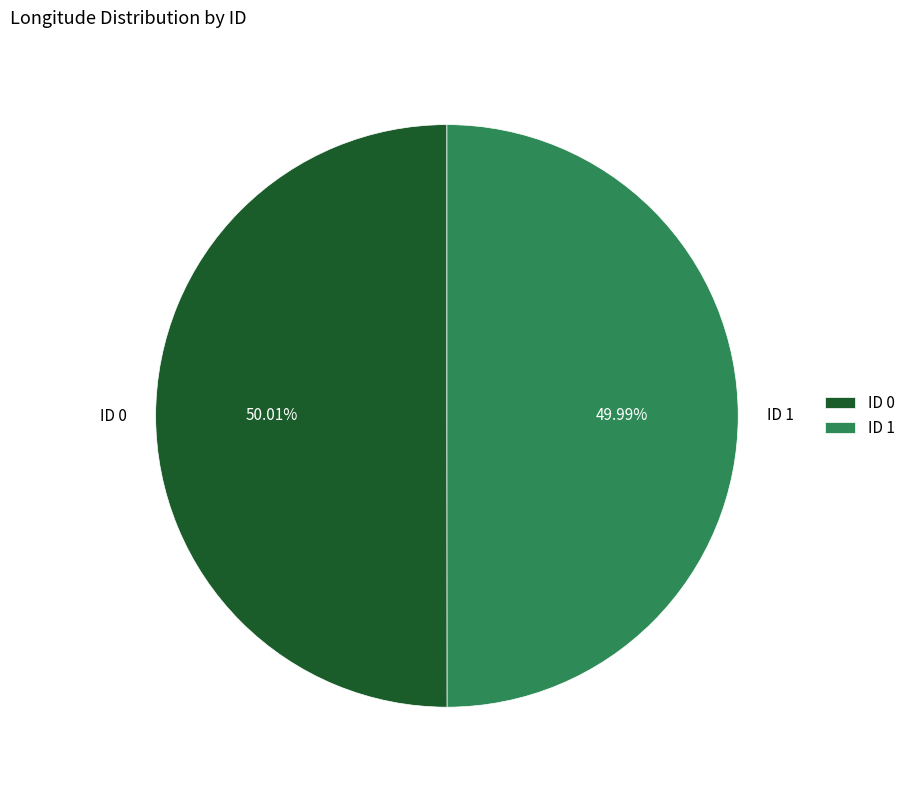

Do ID 0 and ID 1 together represent more than half of the pie?

Yes